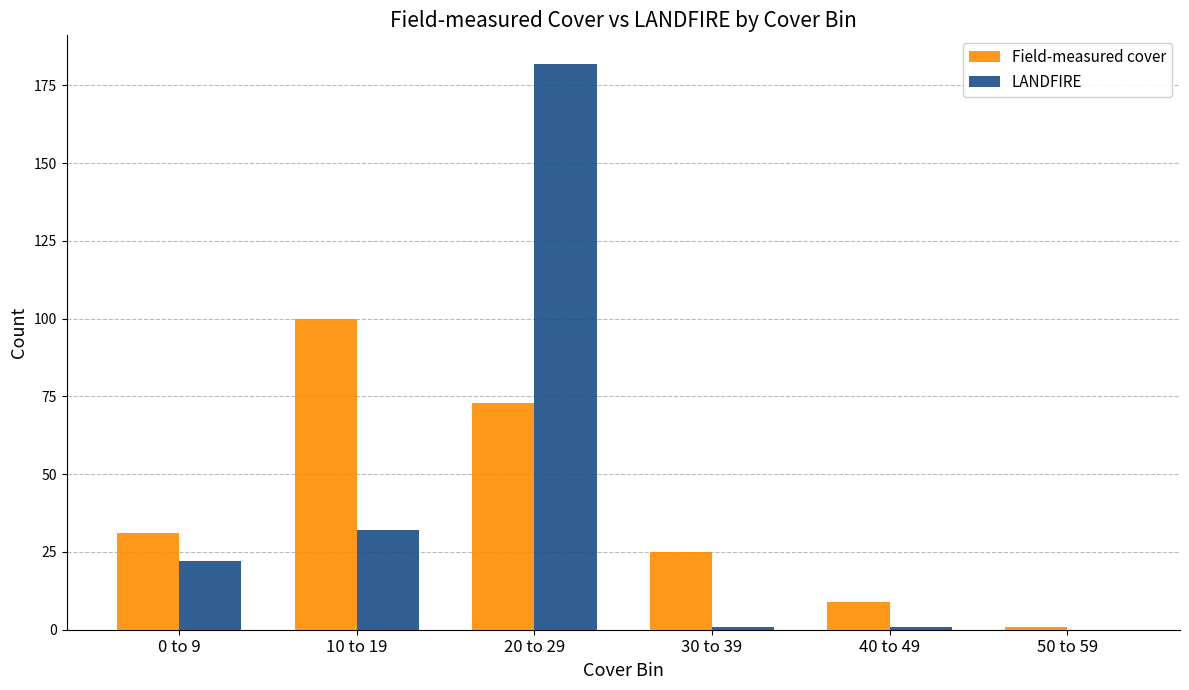

At which category is the sum across all series the highest?

20 to 29